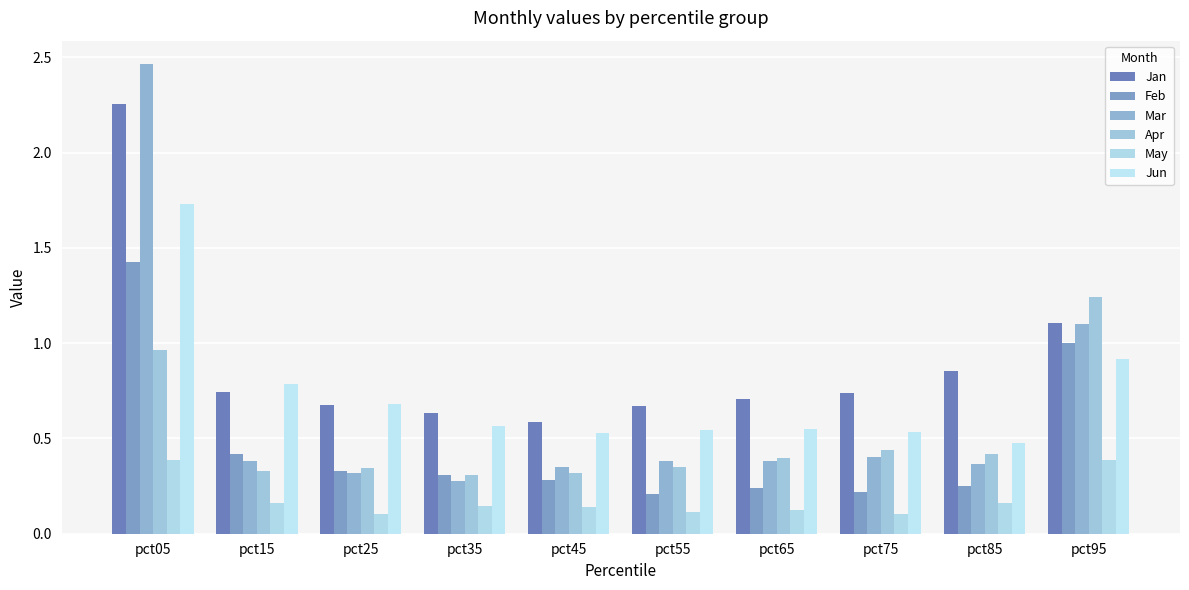

Does the chart contain any negative values?

No